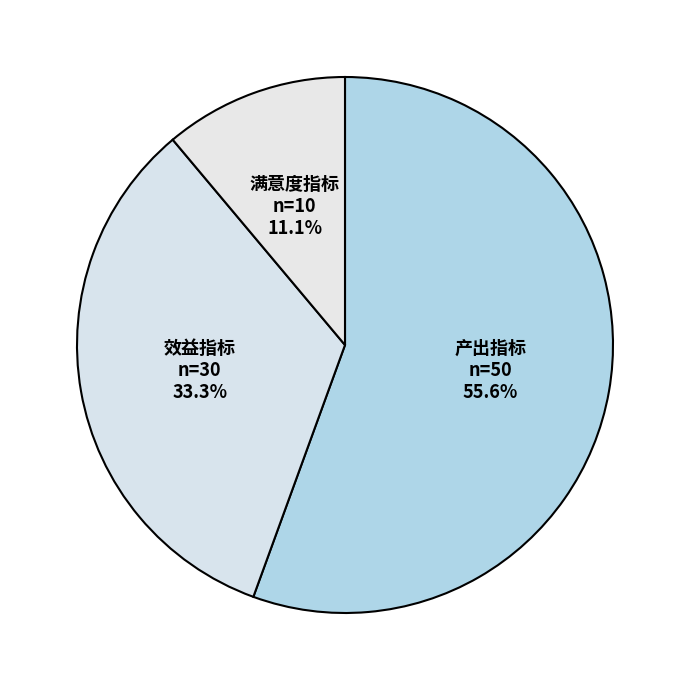

How many segments does this pie chart have?

3